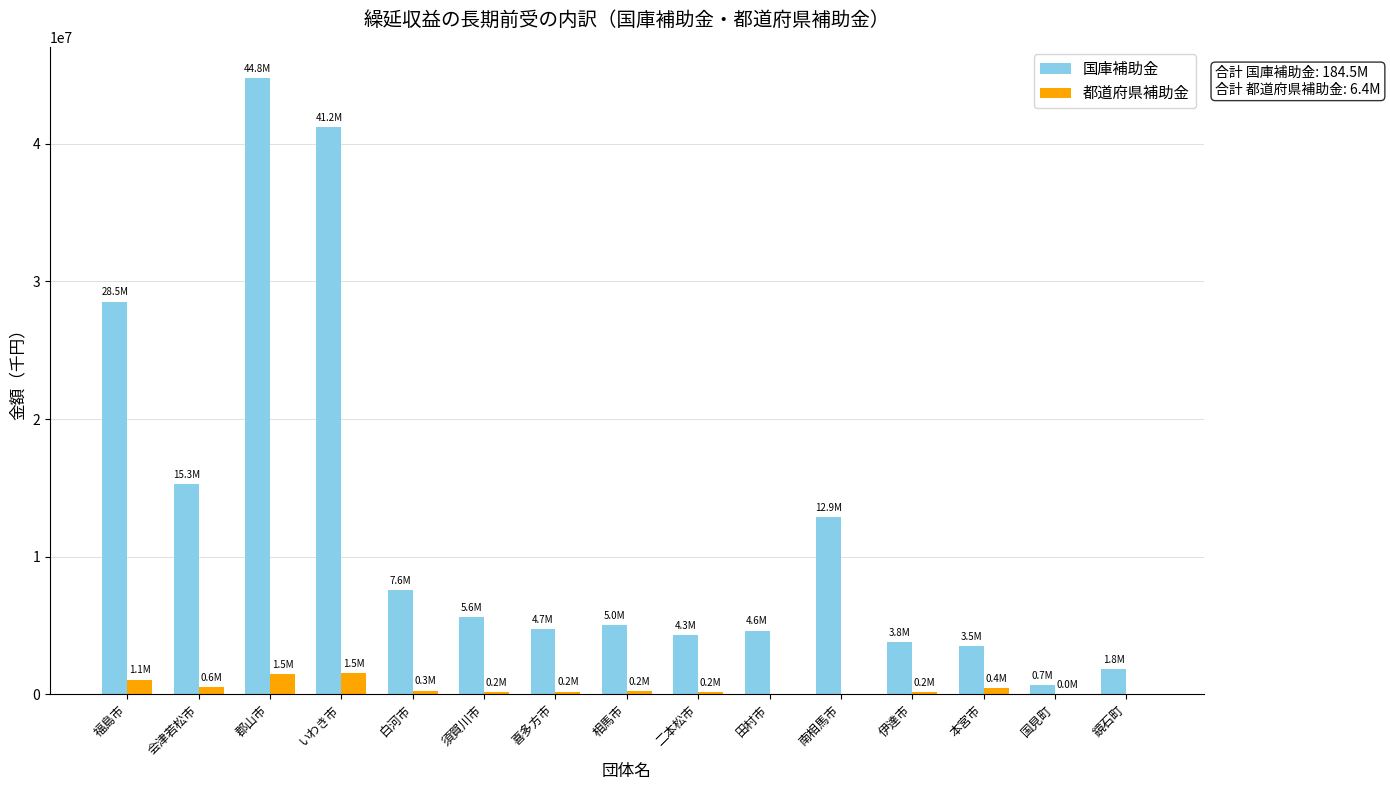

At which category is the sum across all series the highest?

郡山市